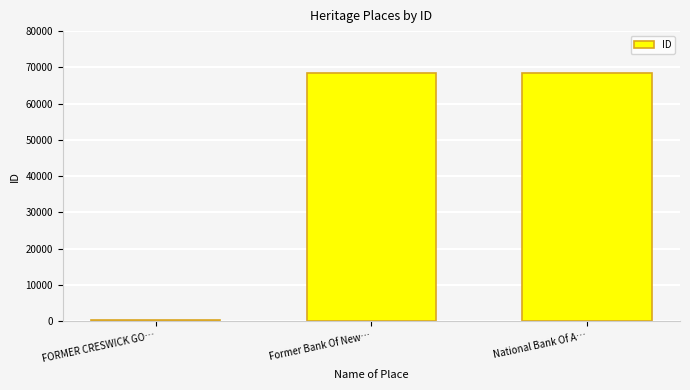

Where is the data nearest to the value 34441?

Former Bank Of New…